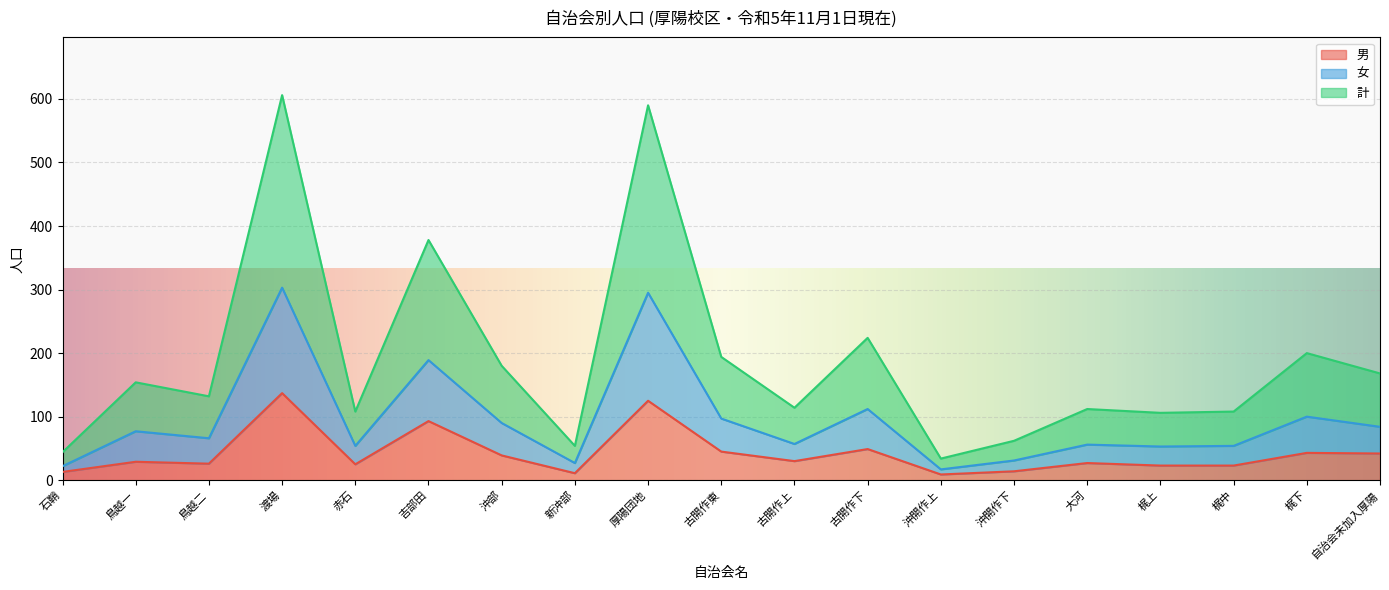

The value of 男 at 厚陽団地 is 63. True or false?

False